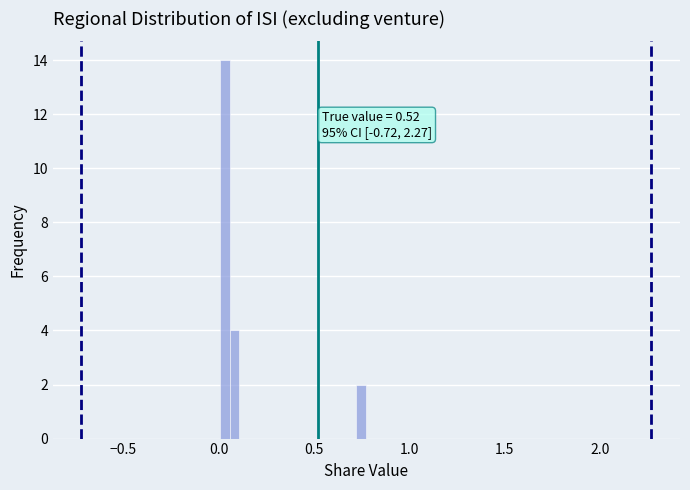

Read against the x-axis, roughly where is the centre of the tallest bar?

0.05